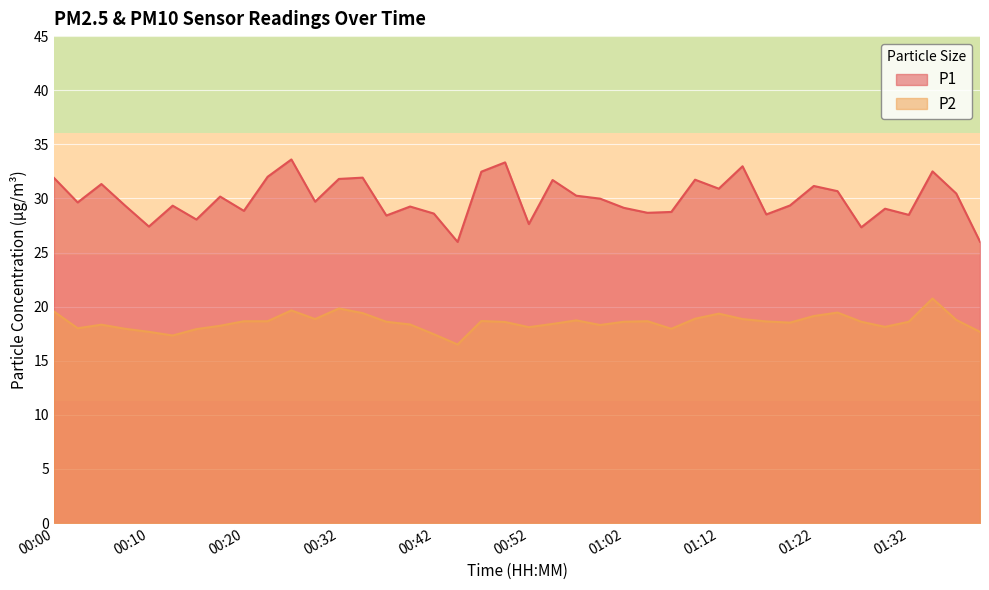

What is the value of the P1 point at the 3rd from the left?

31.3